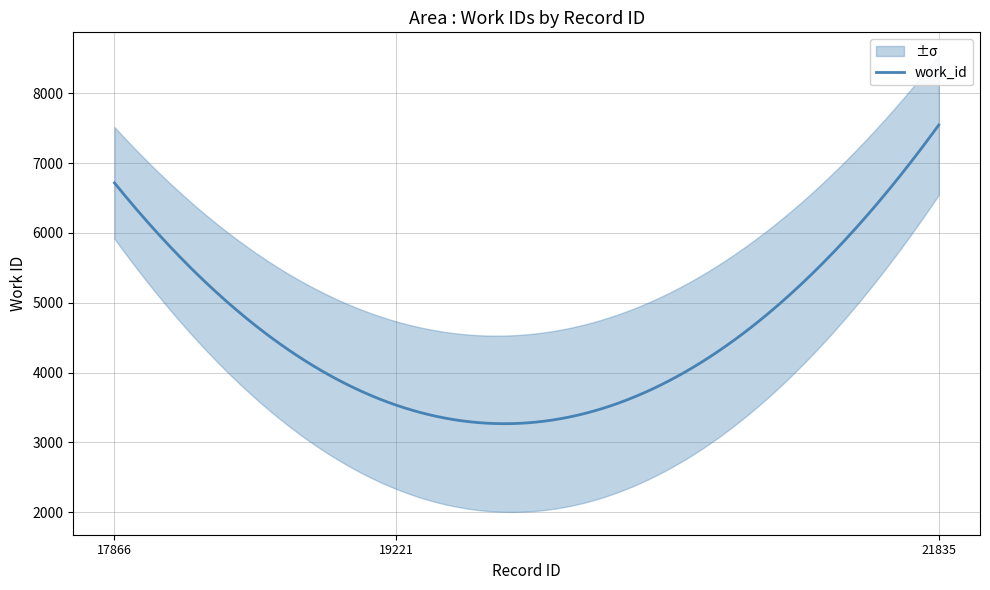

Reading right to left, extract all data points from this chart.

7547	3535	6717